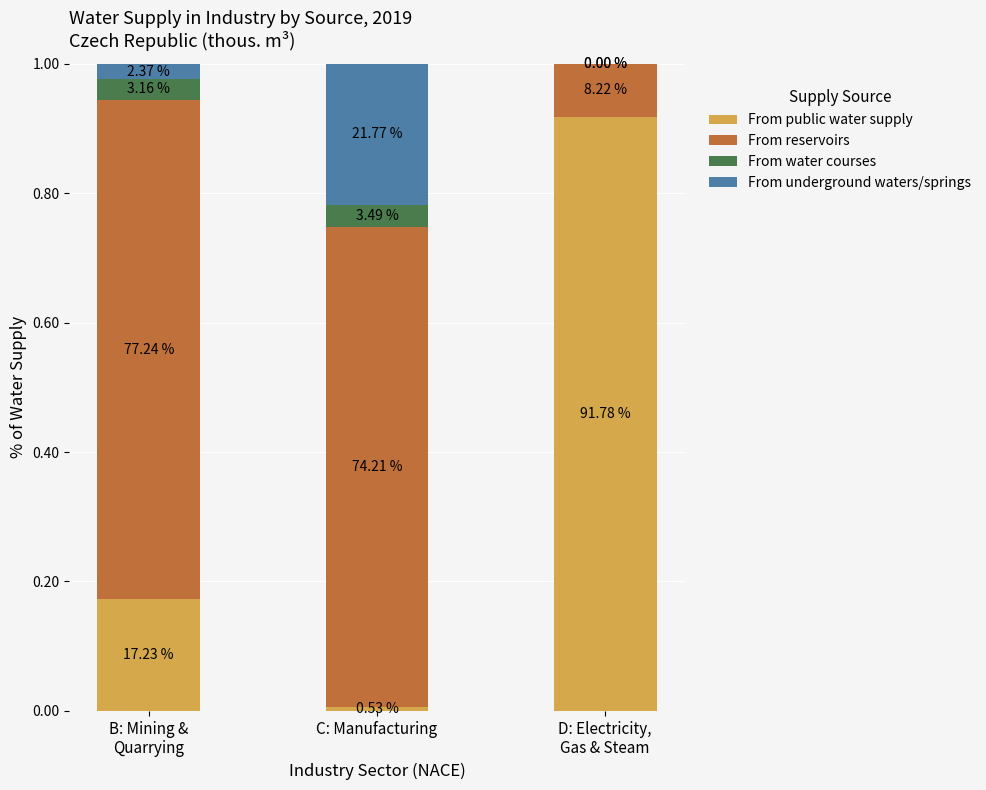

Which series has the largest range (max minus min)?

From public water supply